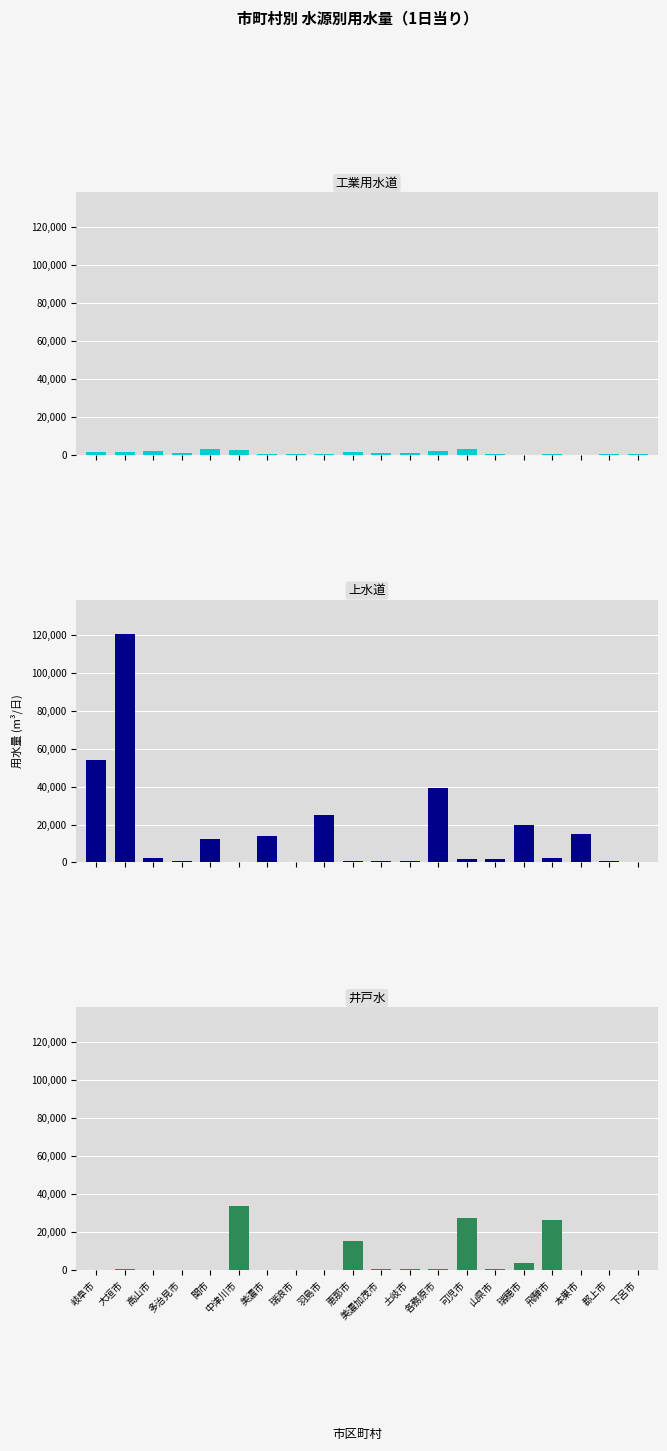

How many series are shown in this chart?

3